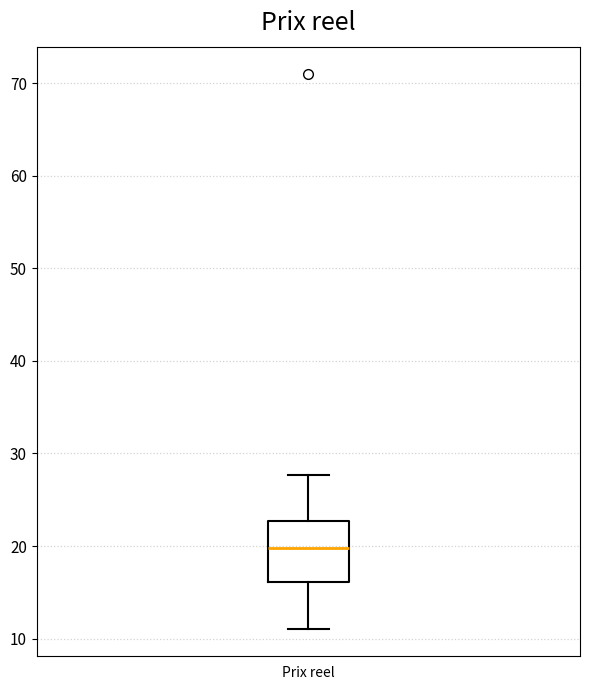

Where is the upper edge of the box for Prix reel on the y-axis? The values are not printed on the chart, so give them approximately, as read against the axis.

23